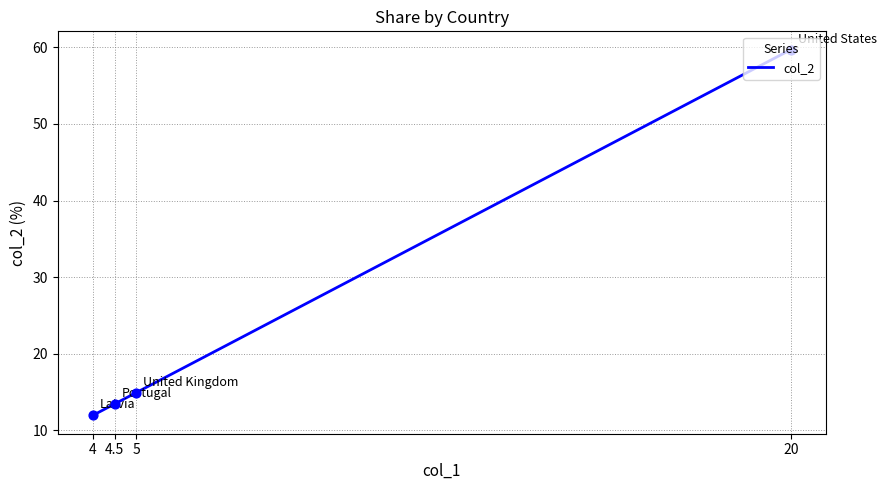

What is the ratio of the value at 4 to the value at 5?

0.8